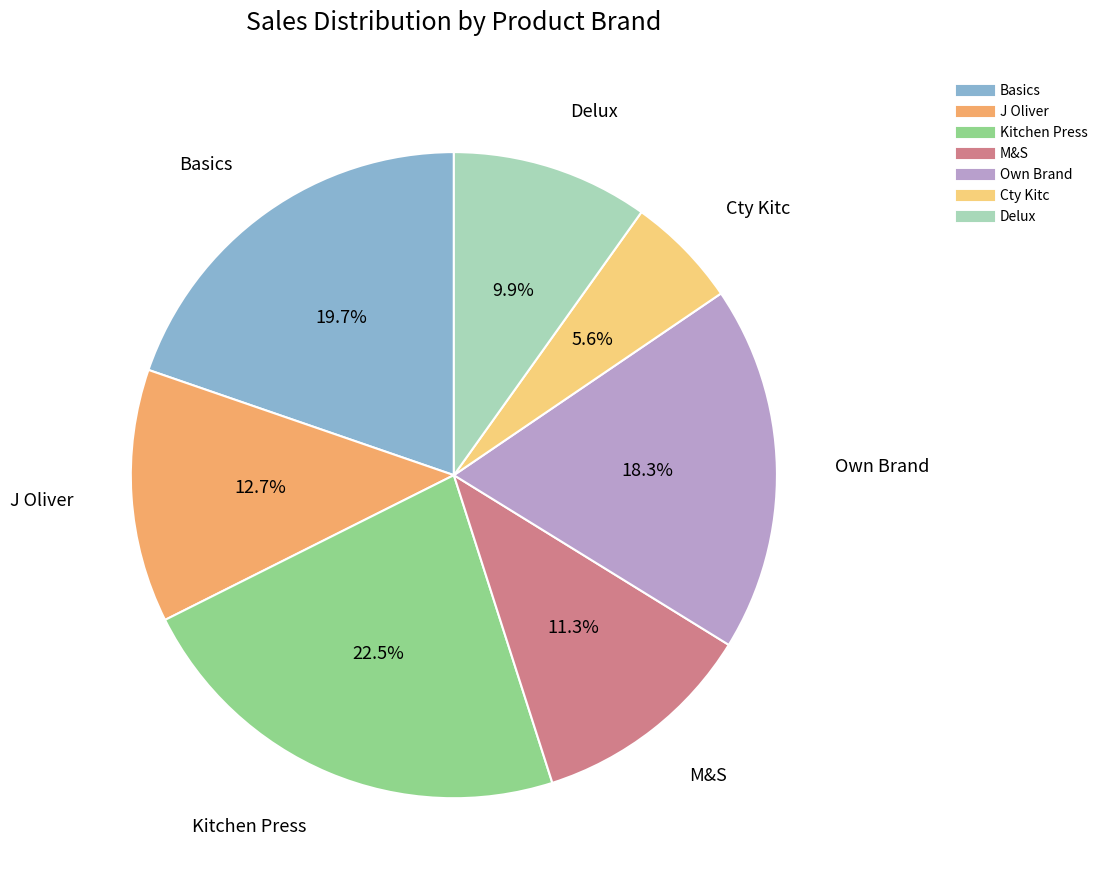

What percentage is the Delux slice, to the nearest percent?

10%